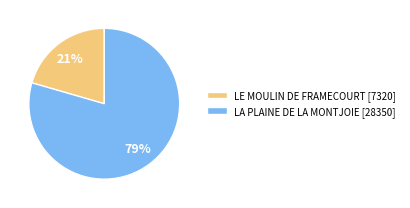

Which has a higher value, LA PLAINE DE LA MONTJOIE [28350] or LE MOULIN DE FRAMECOURT [7320]?

LA PLAINE DE LA MONTJOIE [28350]